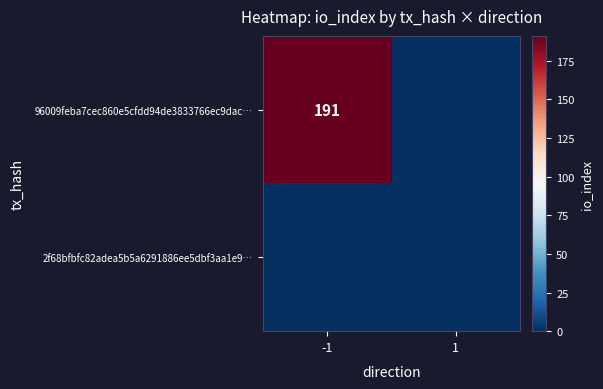

Is it true that 96009feba7cec860e5cfdd94de3833766ec9dac… equals 130 at -1?

False